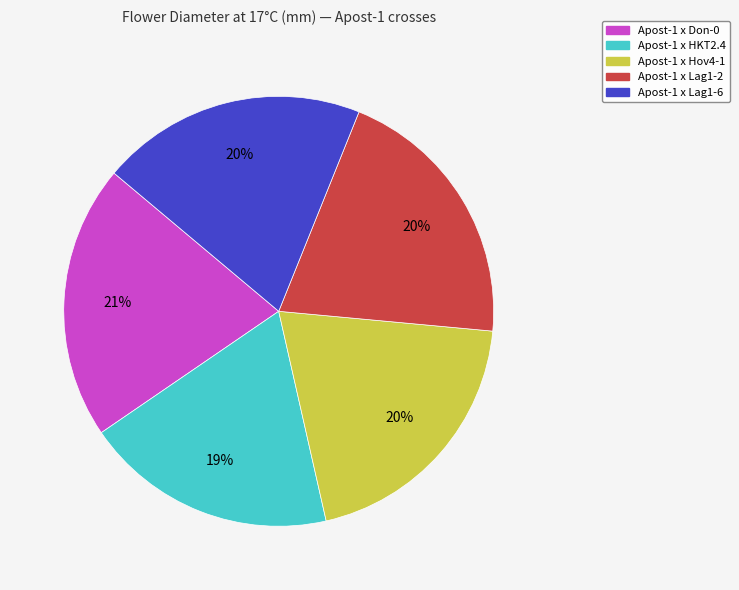

Count the number of slices in the pie.

5